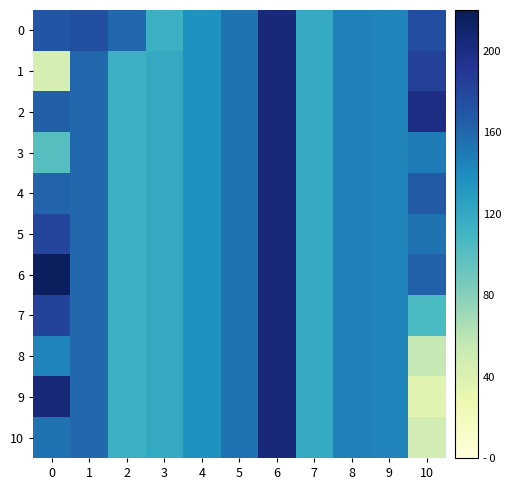

Rank the series by their maximum value, from lowest to highest.

row_0, row_1, row_2, row_3, row_4, row_5, row_7, row_8, row_10, row_9, row_6